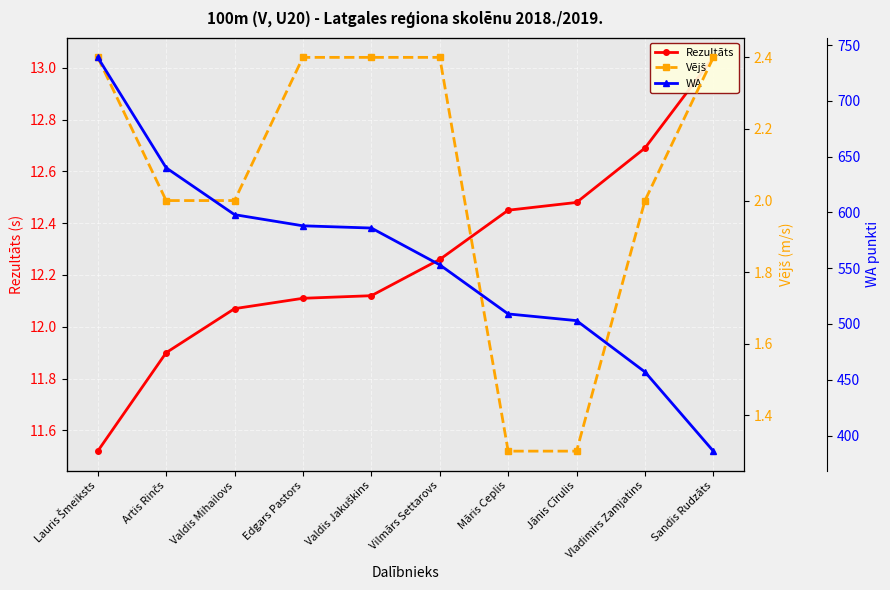

Which series has the largest range (max minus min)?

WA